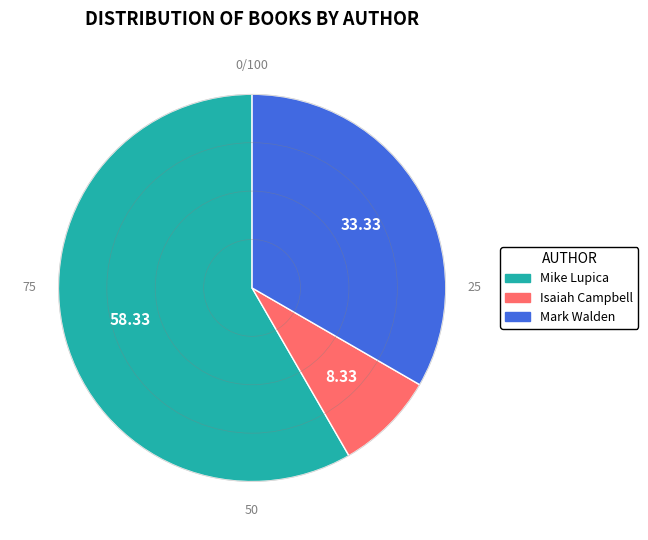

Rank the categories by value from highest to lowest.

Mike Lupica, Mark Walden, Isaiah Campbell